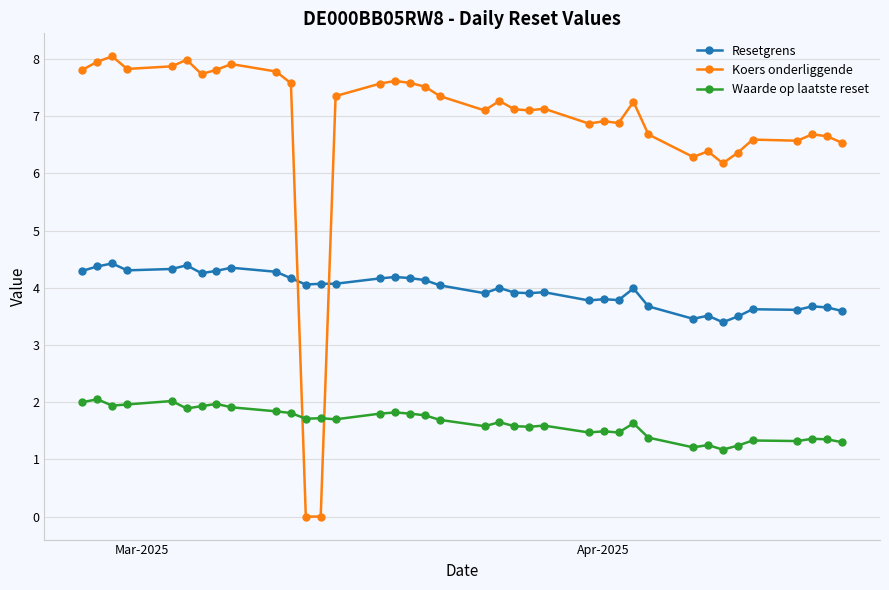

What is the highest value of the Resetgrens series?

4.4